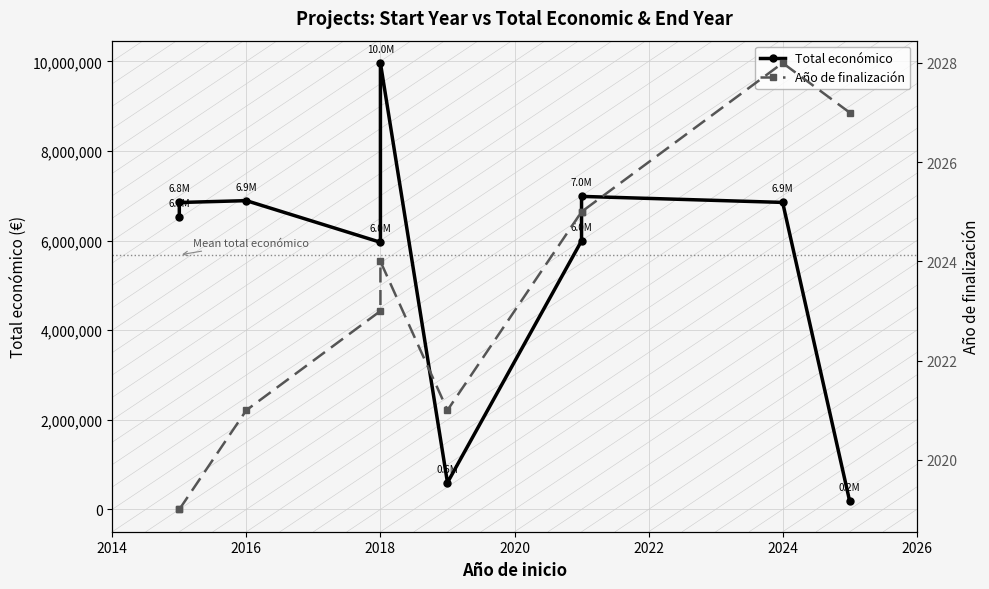

What is the difference between the highest and lowest values at 2018?

5959996